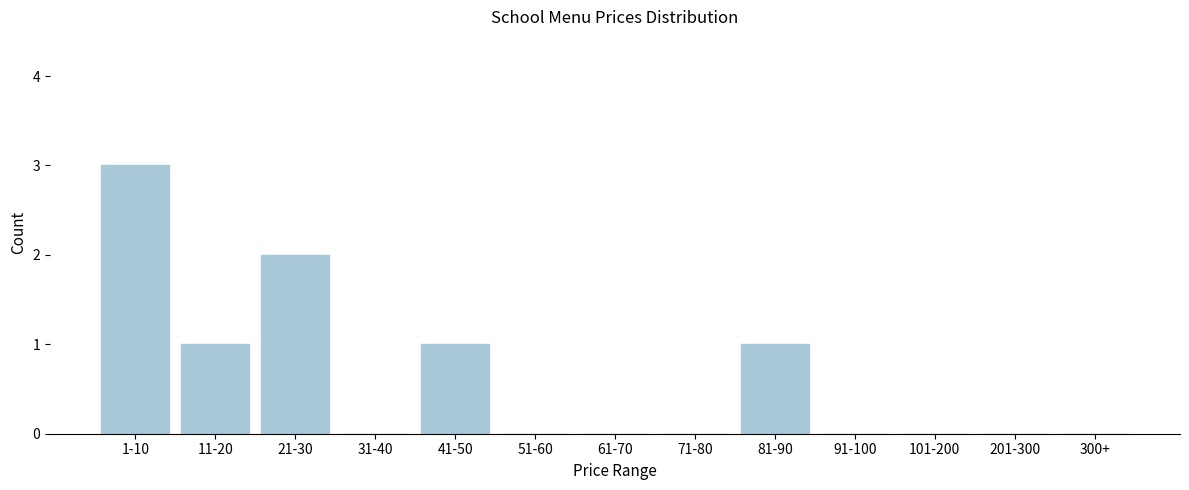

Reading left to right, what are all the values shown in this chart?

1-10=3	11-20=1	21-30=2	31-40=0	41-50=1	51-60=0	61-70=0	71-80=0	81-90=1	91-100=0	101-200=0	201-300=0	300+=0